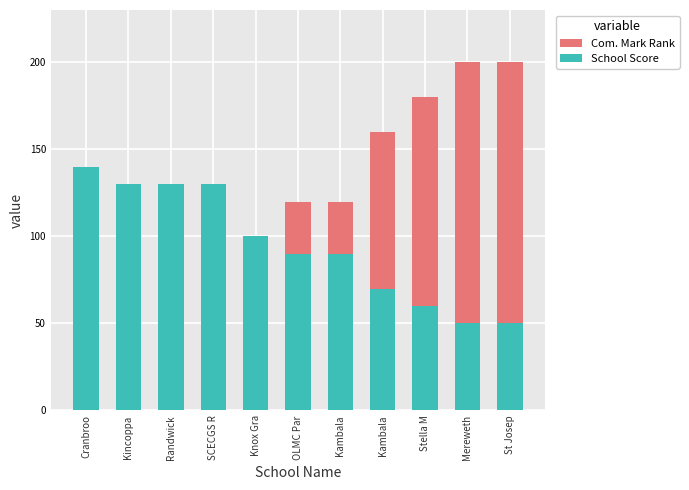

What is the total value across all series at Knox Gra?

200